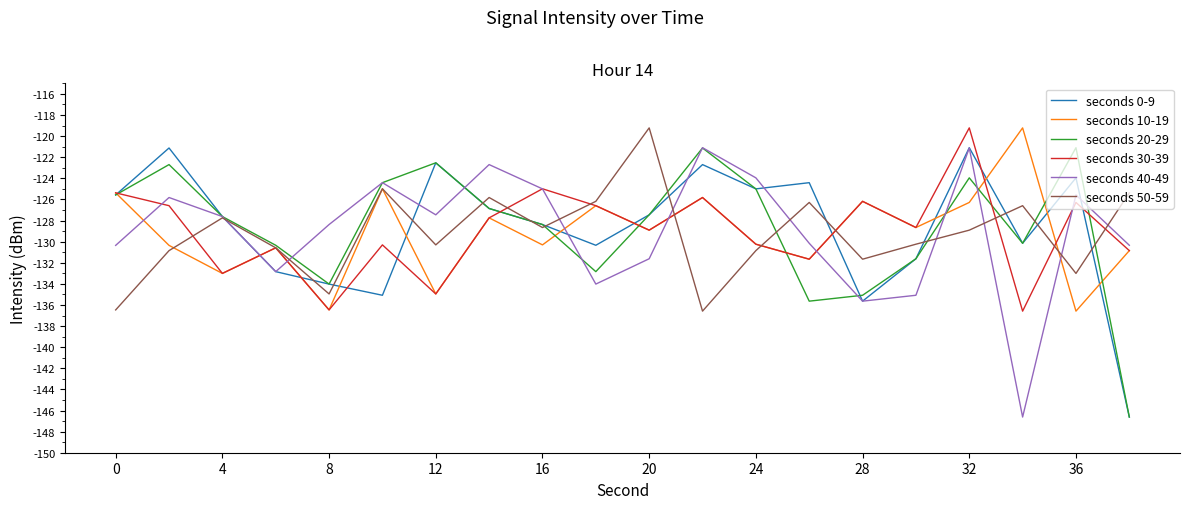

What is the lowest value of the seconds 30-39 series?

-136.6